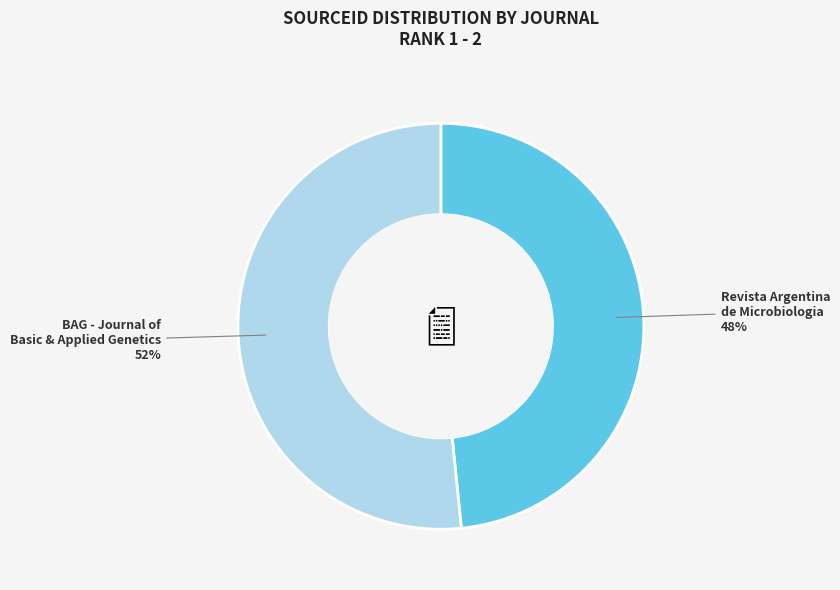

Does any single category account for the majority?

Yes